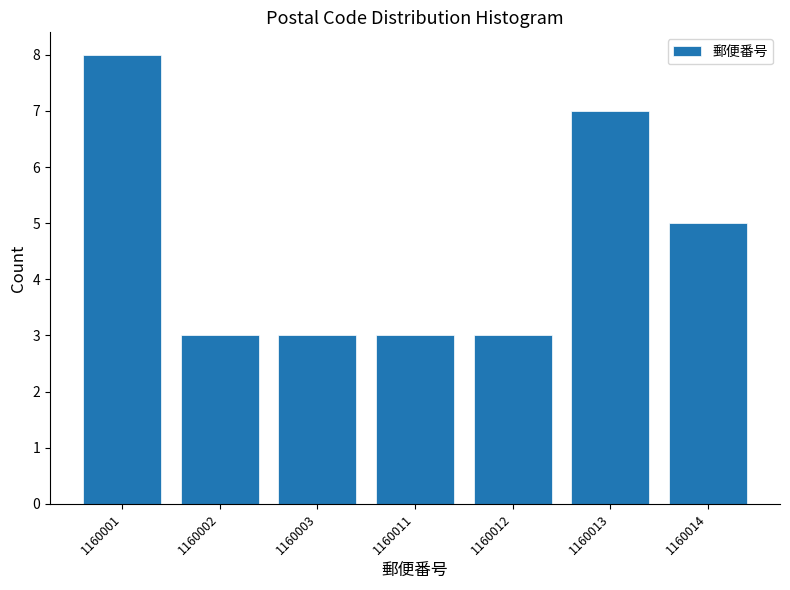

Reading left to right, extract all data points from this chart.

1160001=8	1160002=3	1160003=3	1160011=3	1160012=3	1160013=7	1160014=5